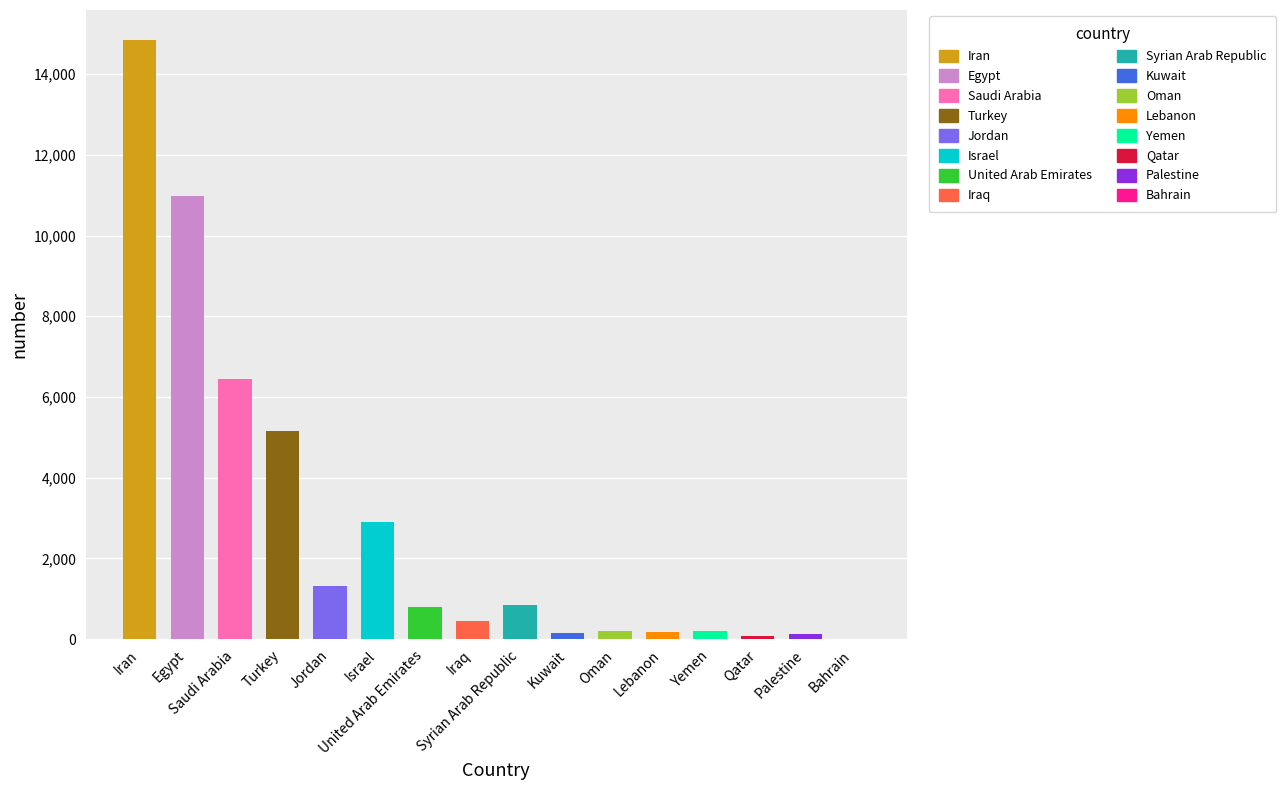

What is the maximum value shown in the chart?

14844